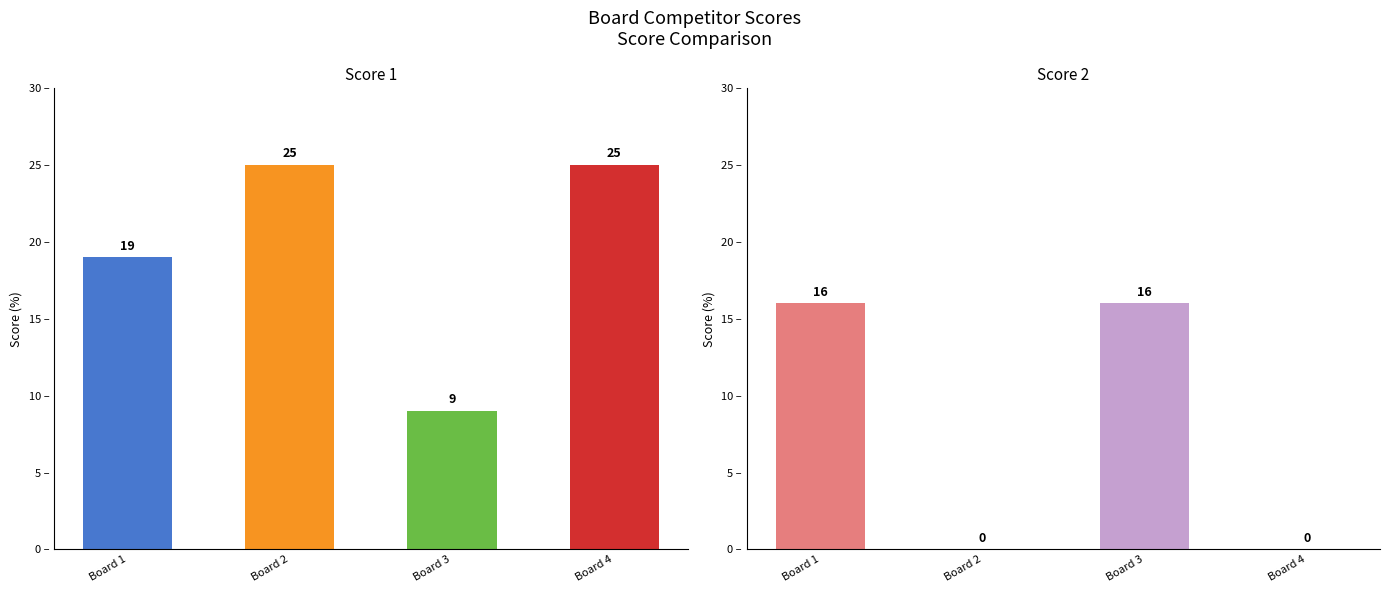

List the series in order of their overall mean, highest first.

Score 1, Score 2